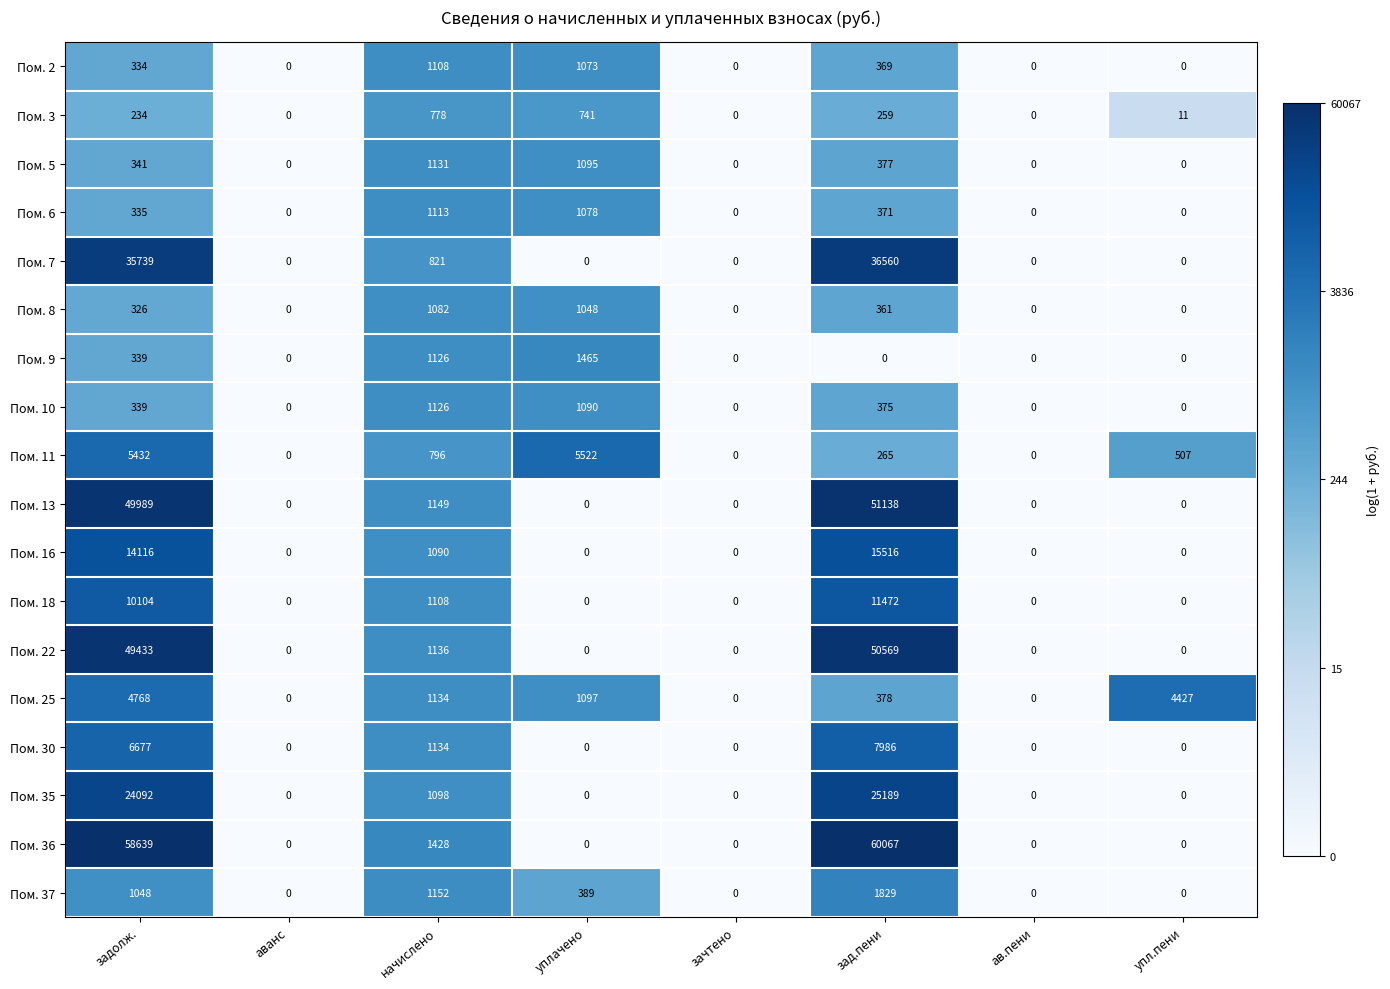

How many series are shown in this chart?

18